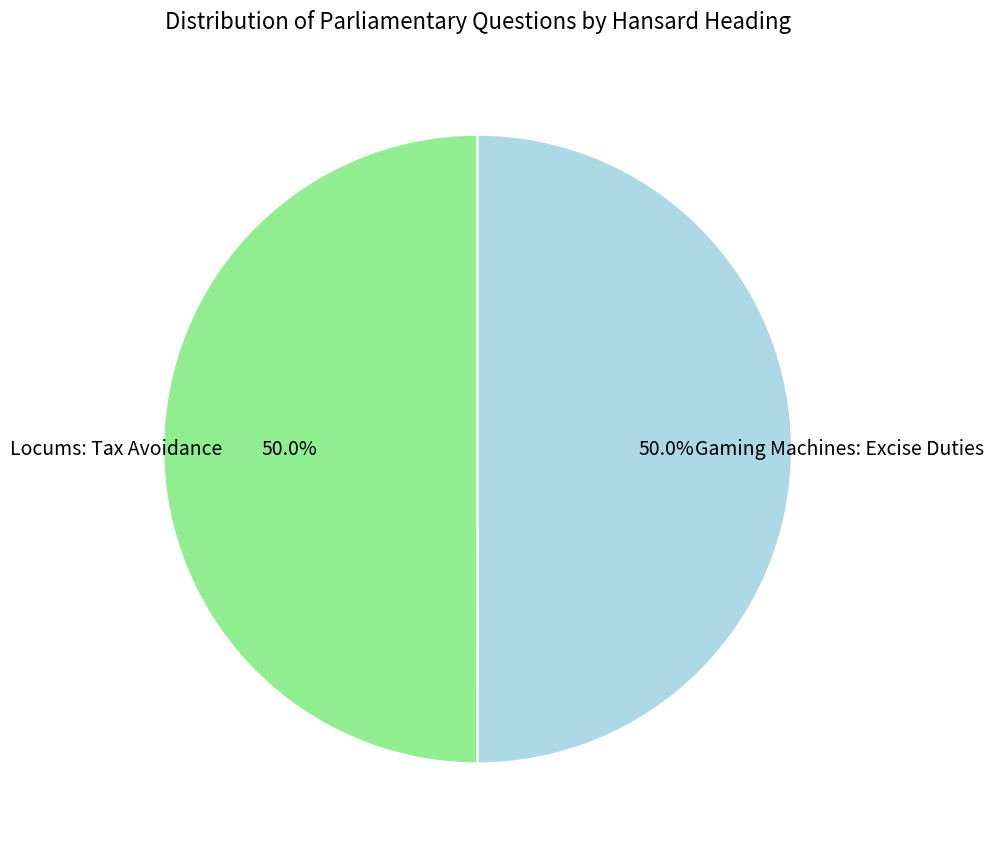

What is the ratio of the value at Gaming Machines: Excise Duties to the value at Locums: Tax Avoidance?

1.0